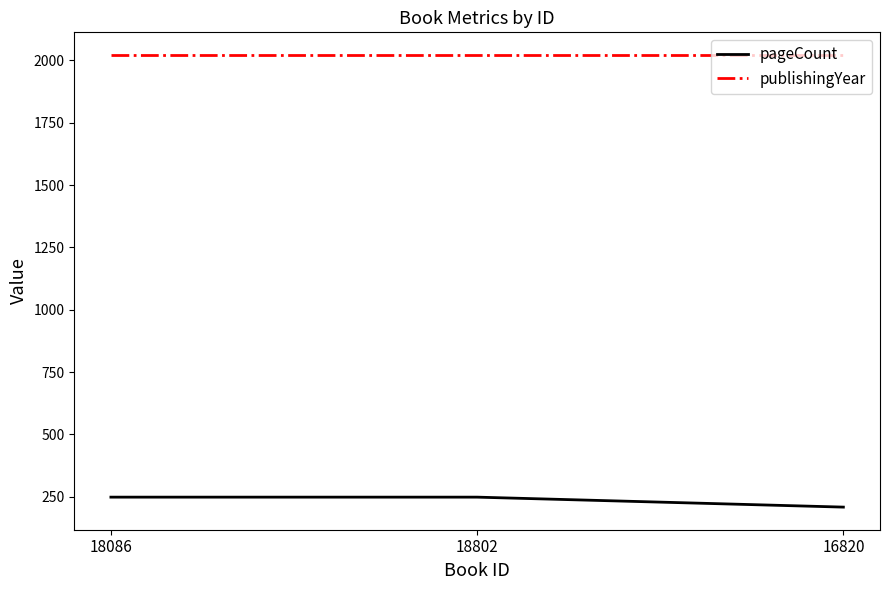

What is the highest value of the pageCount series?

248